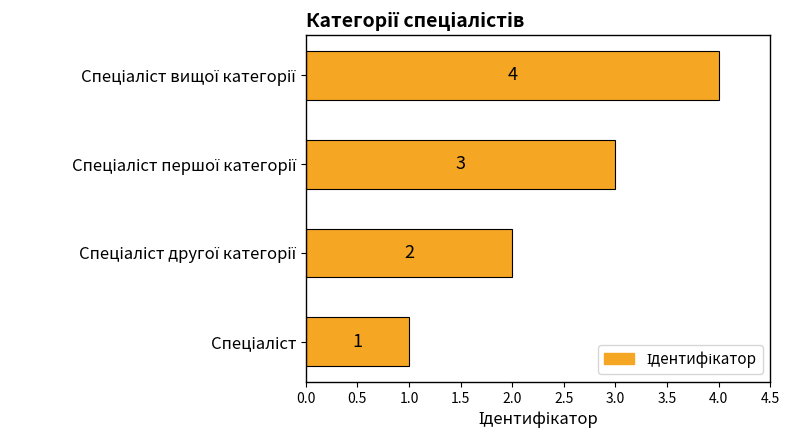

What is the sum of all values?

10